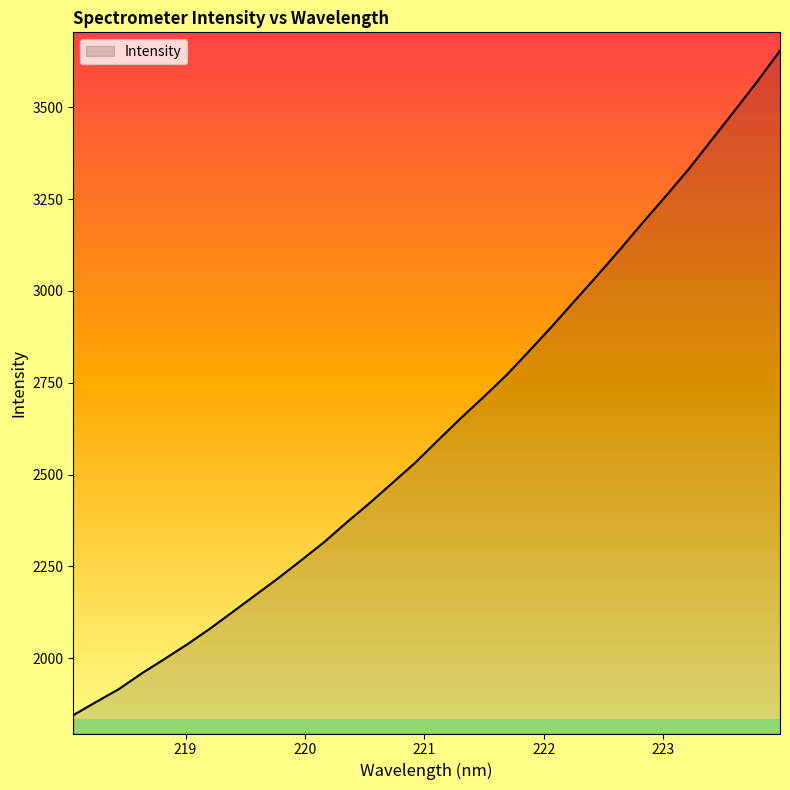

What is the difference between the maximum and minimum values?

1808.5